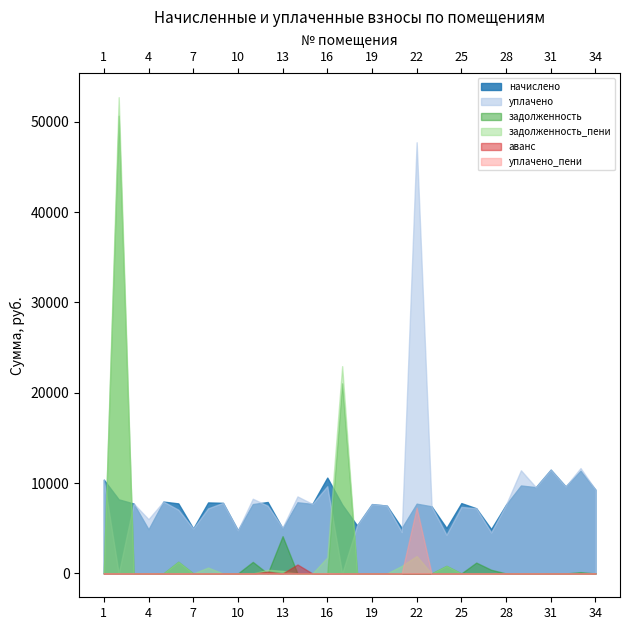

Is it true that задолженность_пени equals 21068.4 at 33?

False